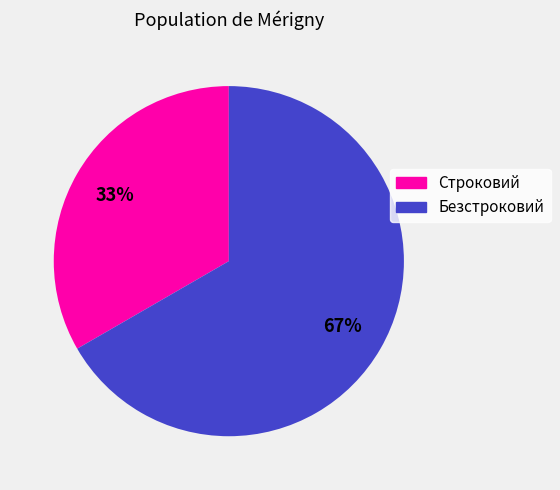

Combined, do Безстроковий and Строковий account for over 50%?

Yes